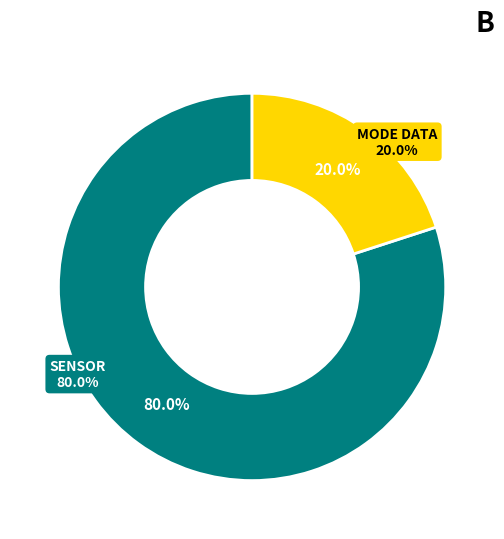

Is Solar Wind Start Index the majority of the pie?

No